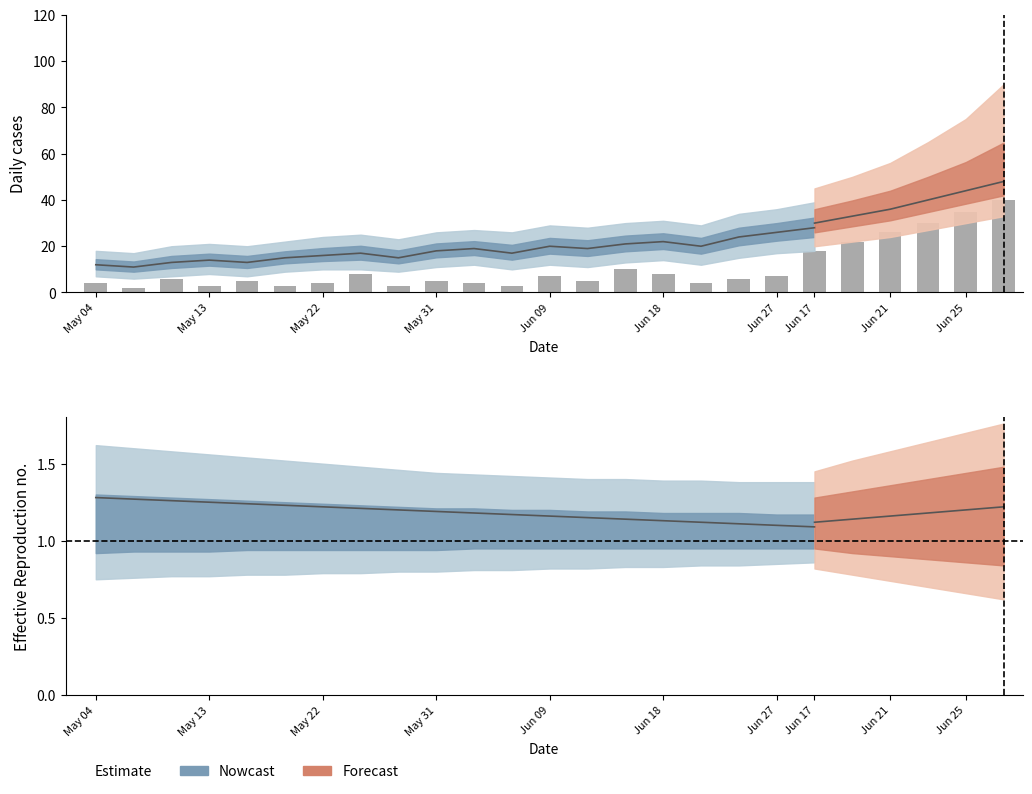

What is the ratio of the value at May 13 to the value at 16?

0.5